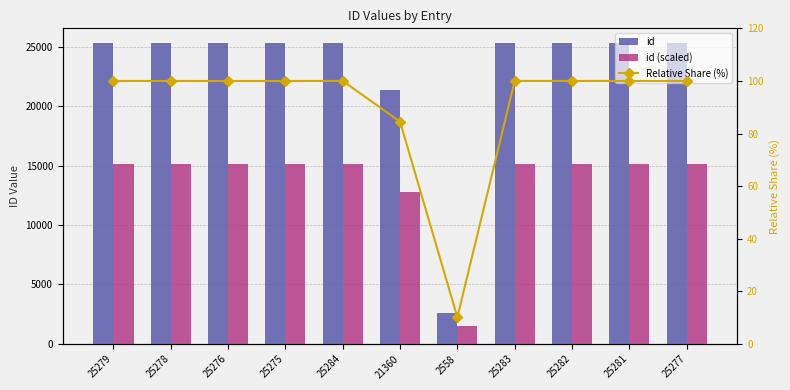

What is the value of the id (scaled) bar at the 4th from the left?

15165.0